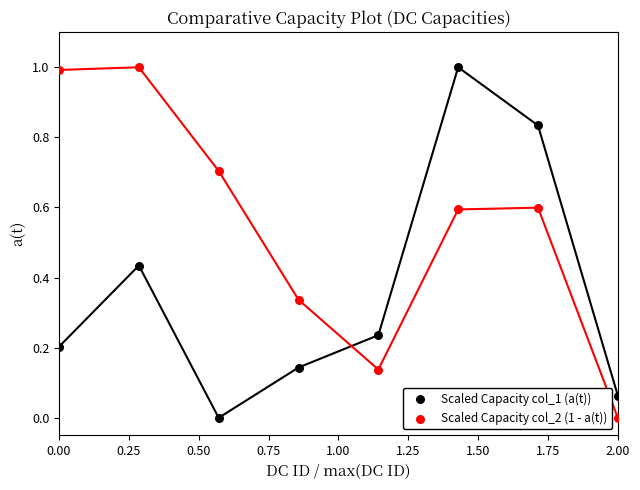

Across all data points, what is the range of X values (max minus min)?

2.0